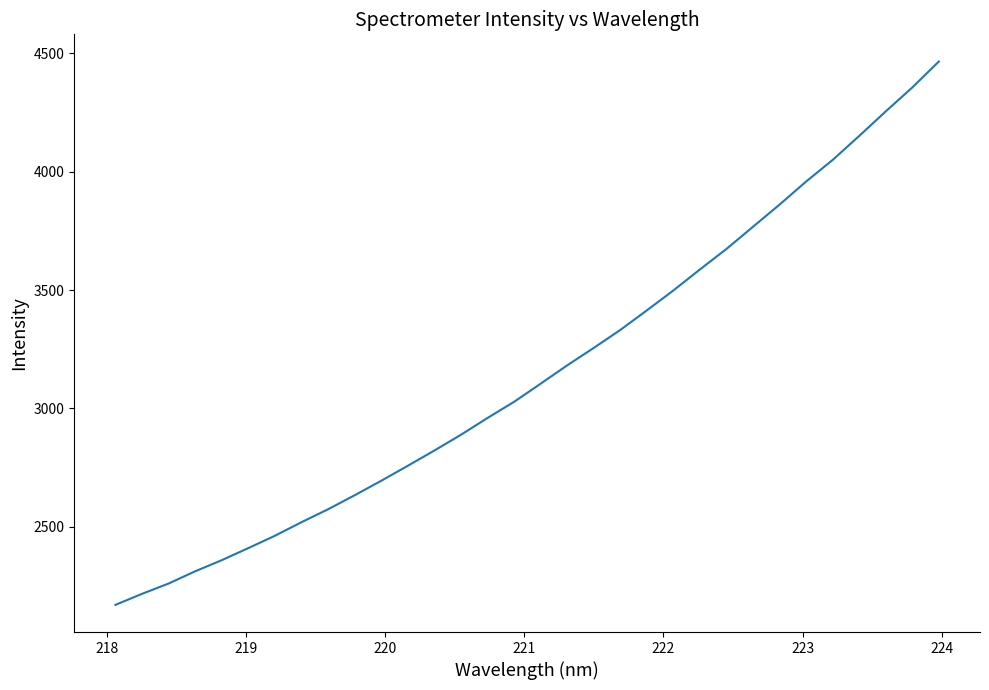

What is the difference between the maximum and minimum values?

2295.6